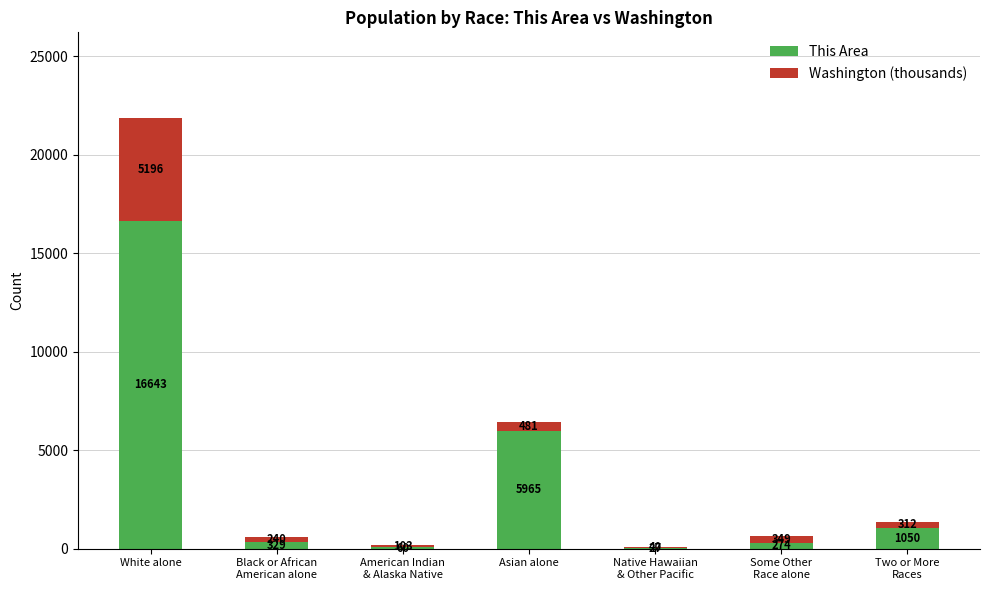

Where does the This Area series first go above 329?

White alone